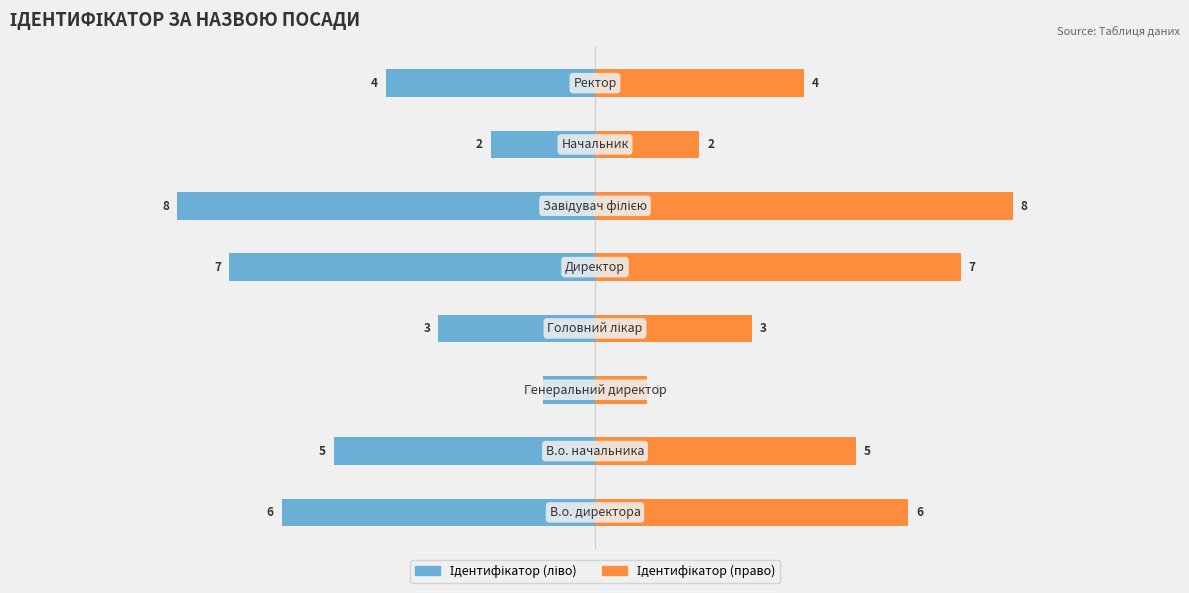

Where does the Ідентифікатор (ліво) series first go above -4?

2